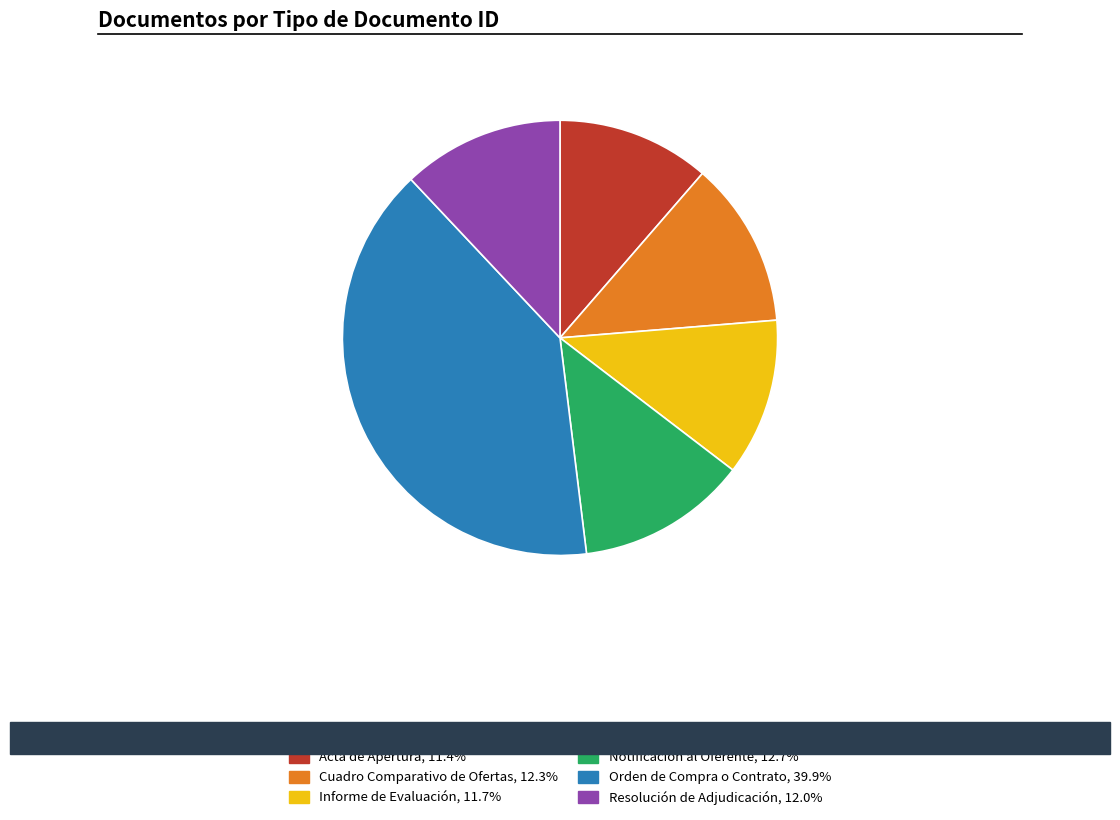

Is it true that Resolución de Adjudicación is 12% of the pie?

True